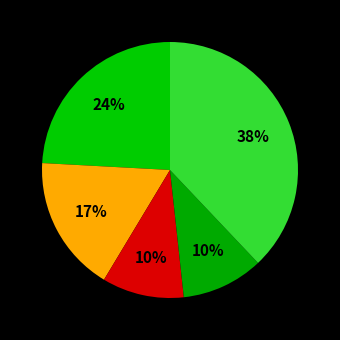

How many segments does this pie chart have?

5